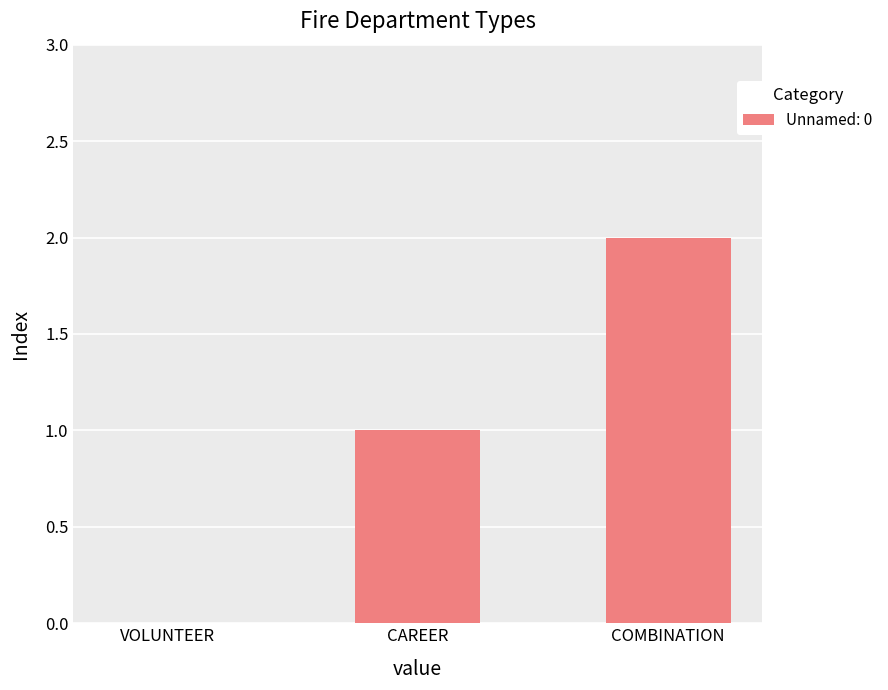

What is the average value?

1